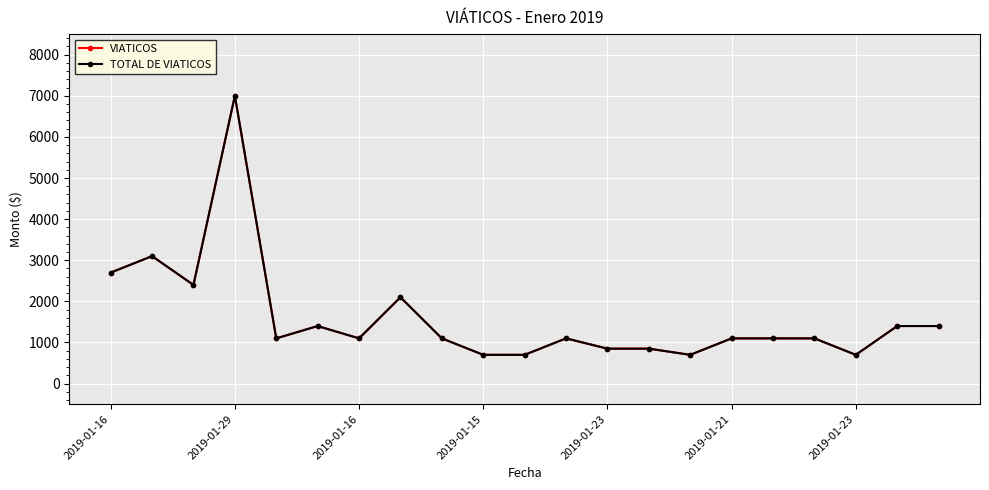

Rank the series by their maximum value, from highest to lowest.

VIATICOS, TOTAL DE VIATICOS